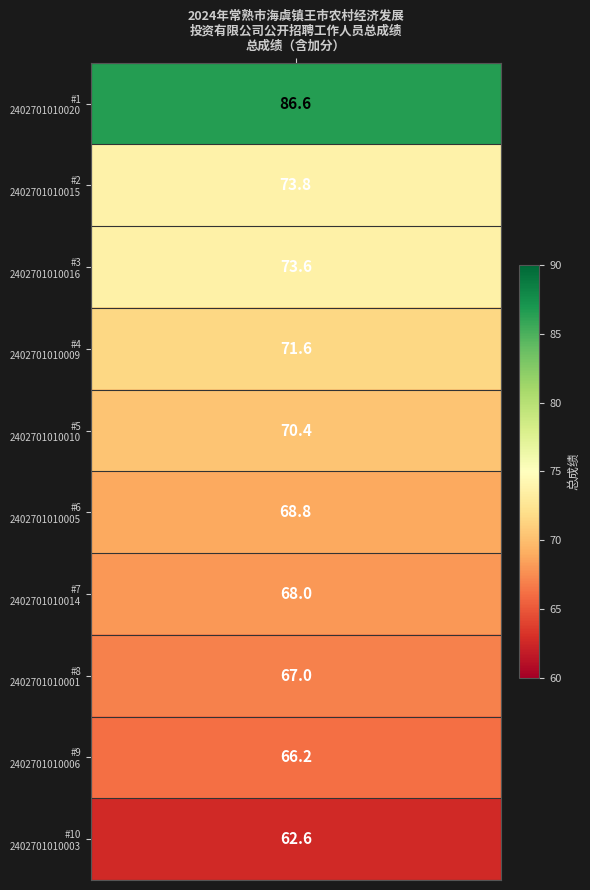

At which label does 1 reach its minimum?

10